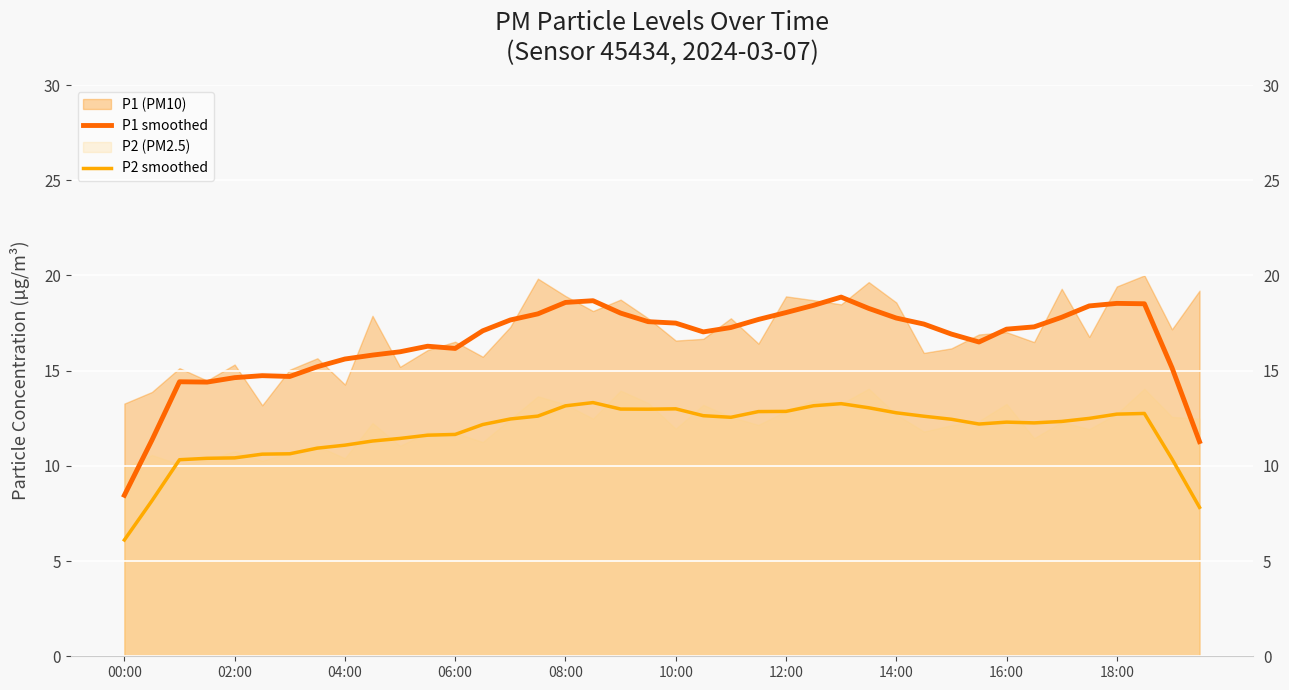

In P1 smoothed, how many points are lower than both neighbors (excluding endpoints)?

5